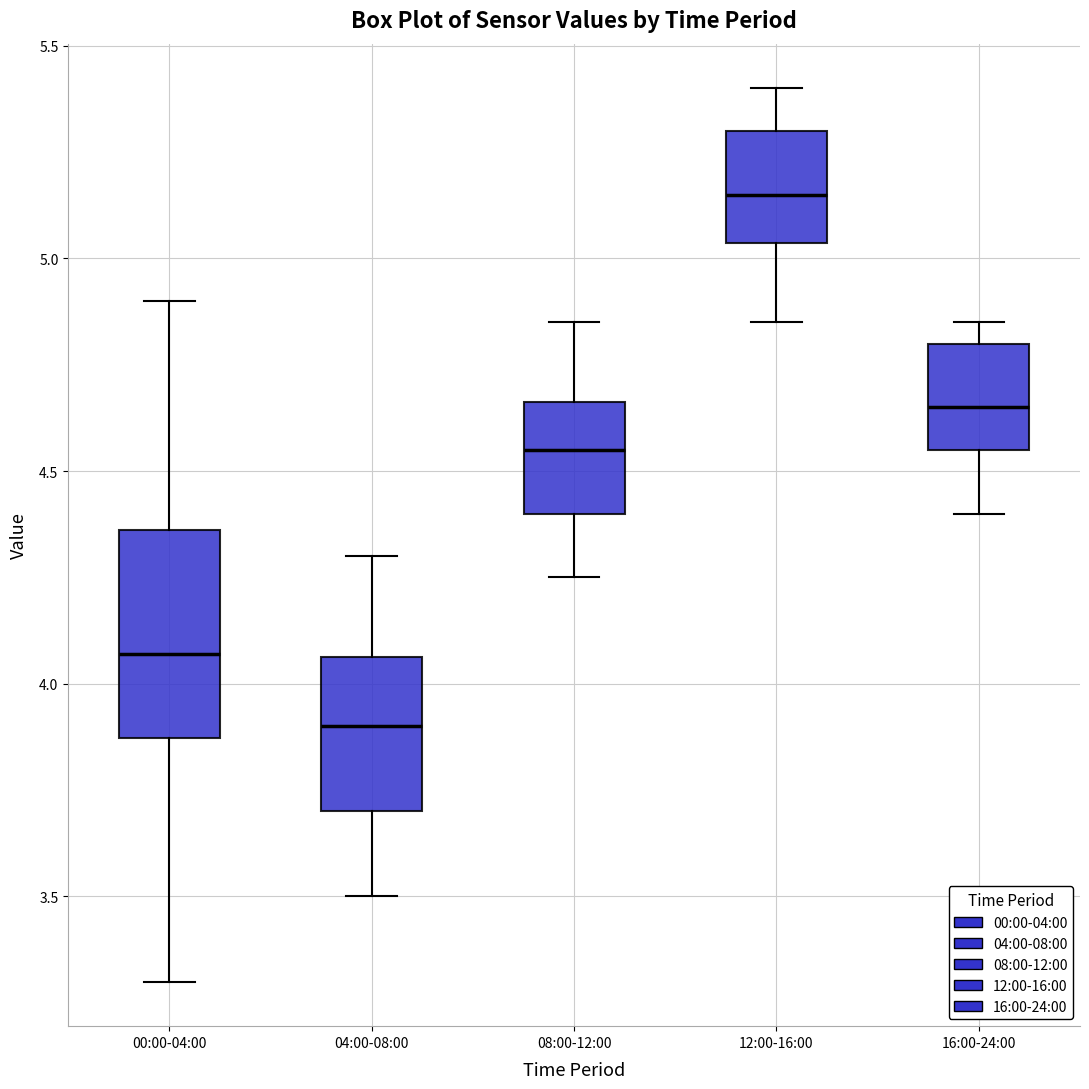

Reading left to right, read every box against the y-axis: the position of its median line, the range the box covers, and the ends of its whiskers. The values are not printed on the chart, so give them approximately, as read against the axis.

00:00-04:00: median 4.05, box 3.85 to 4.35, whiskers 3.30 to 4.90
04:00-08:00: median 3.90, box 3.70 to 4.05, whiskers 3.50 to 4.30
08:00-12:00: median 4.55, box 4.40 to 4.65, whiskers 4.25 to 4.85
12:00-16:00: median 5.15, box 5.05 to 5.30, whiskers 4.85 to 5.40
16:00-24:00: median 4.65, box 4.55 to 4.80, whiskers 4.40 to 4.85